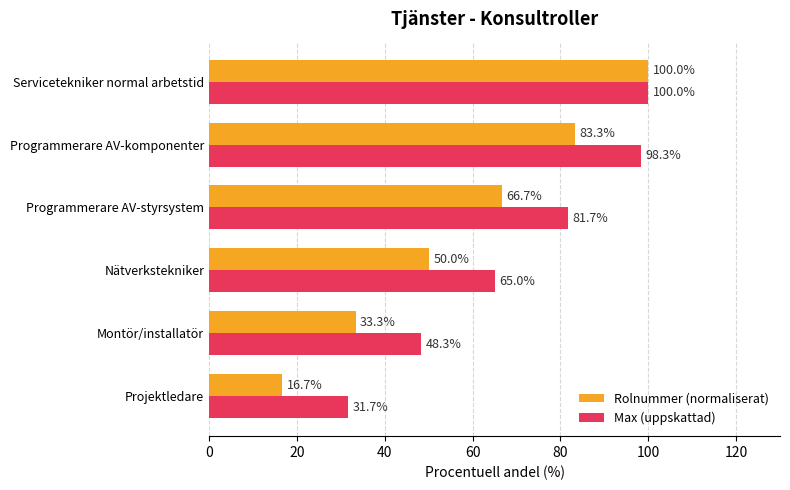

Which series changed the most between Nätverkstekniker and Servicetekniker normal arbetstid?

Rolnummer (normaliserat)